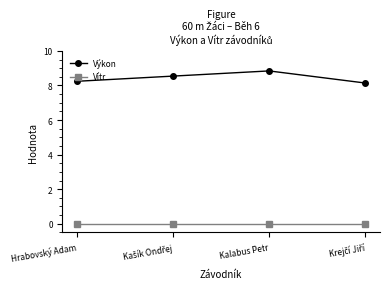

True or false: Výkon and Vítr intersect in this chart.

False